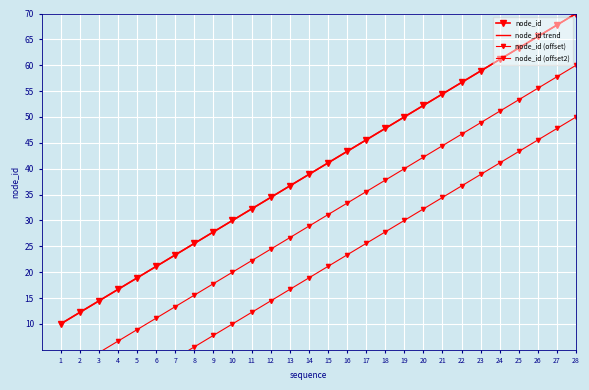

True or false: node_id trend has a value of 63.3 at 25.

True